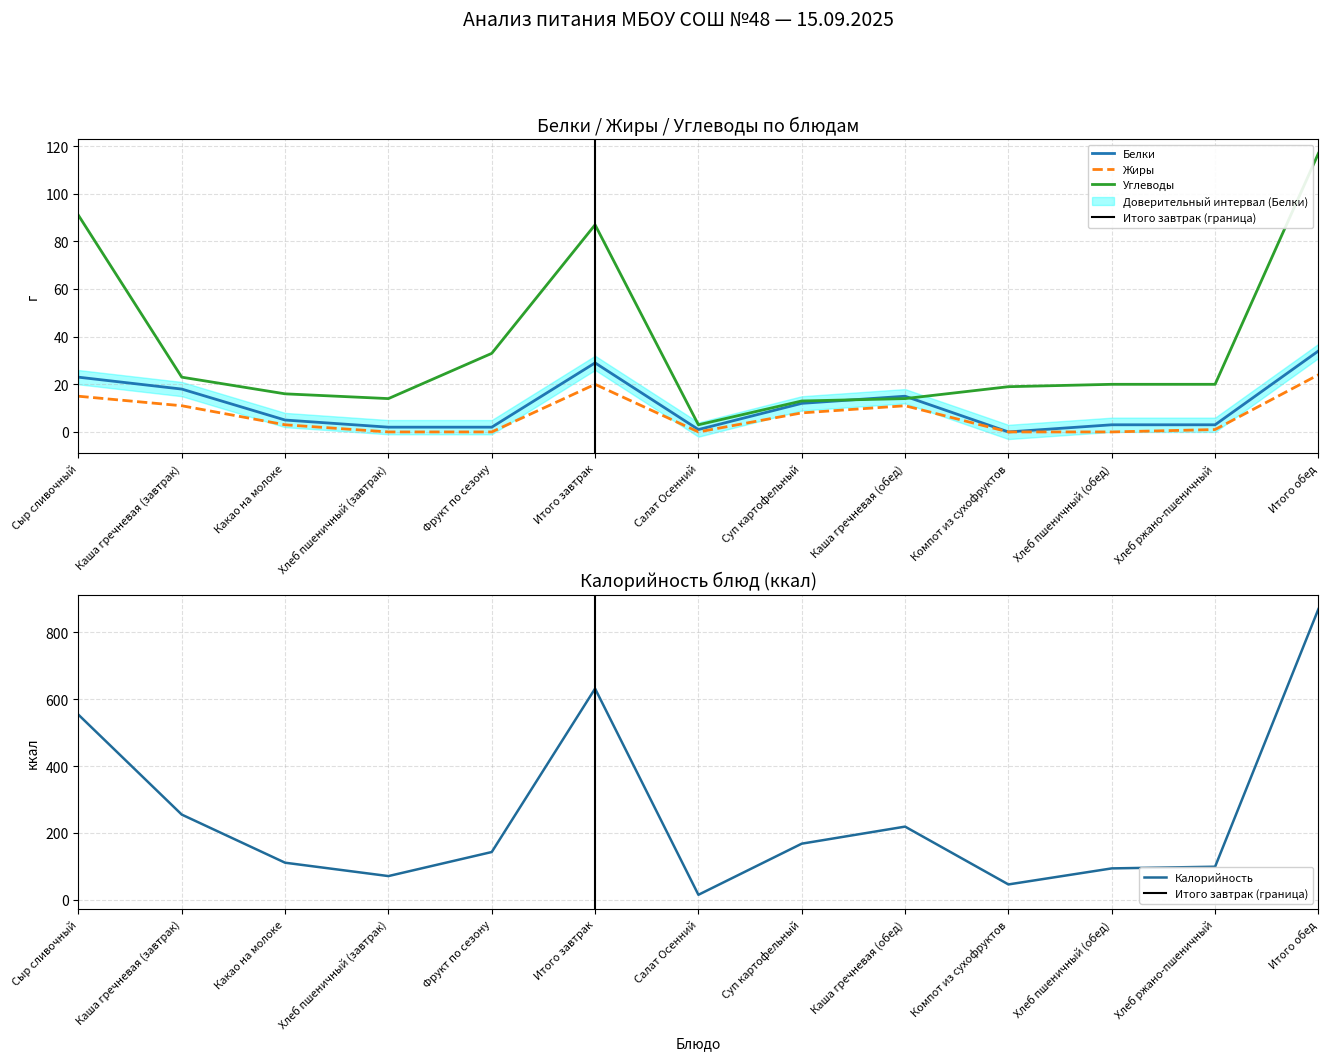

Is this an area chart (filled region under the line)?

No